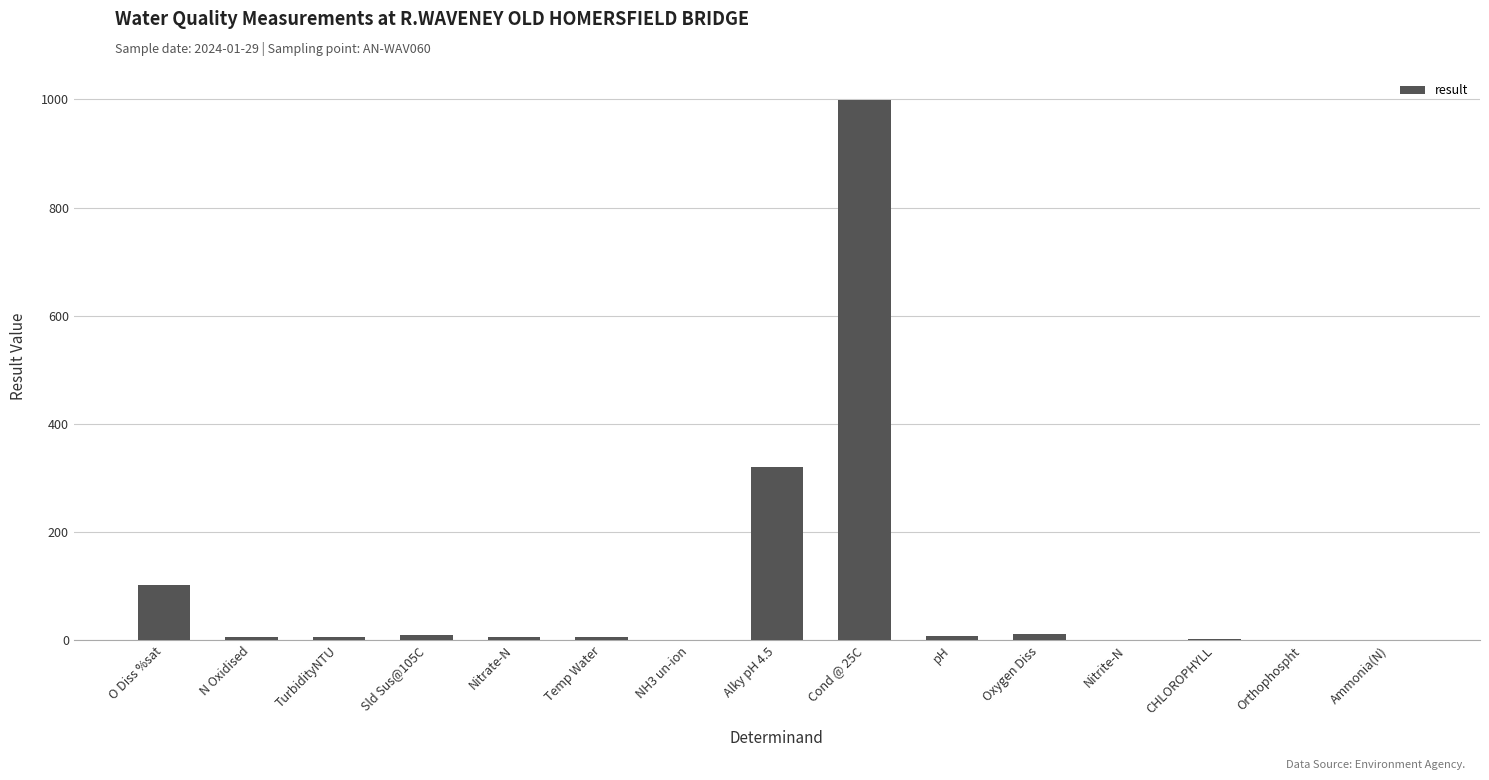

What is the difference between the values at N Oxidised and Oxygen Diss?

6.6